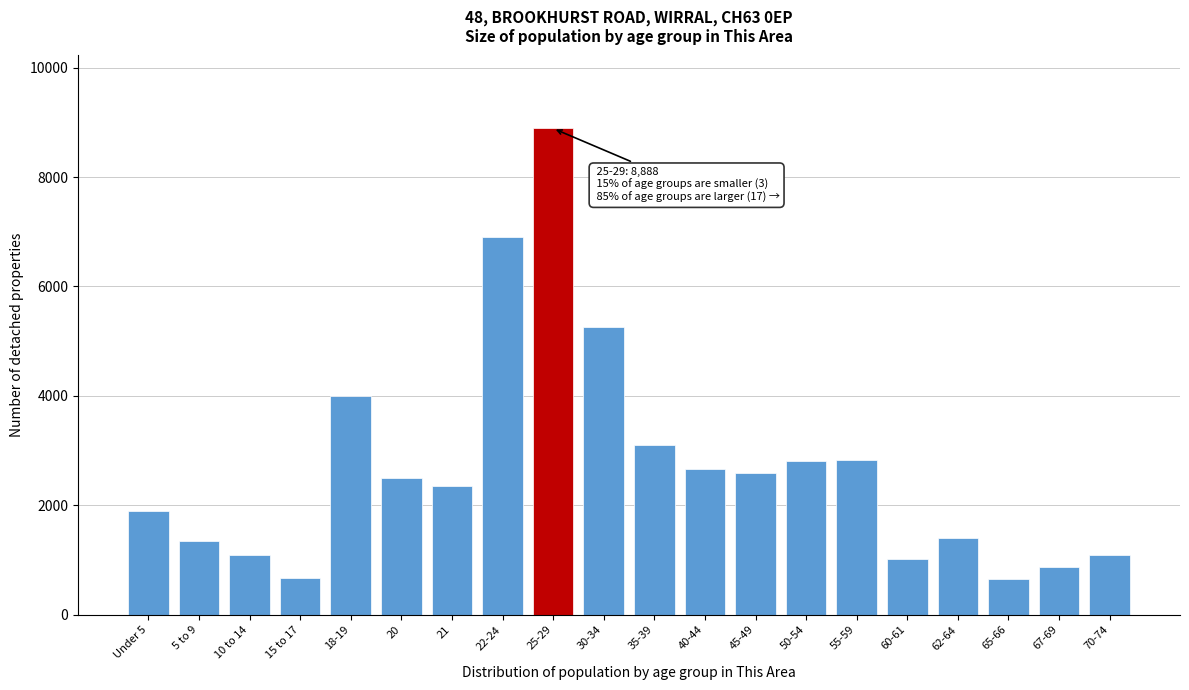

At which label is the value closest to 4770?

30-34